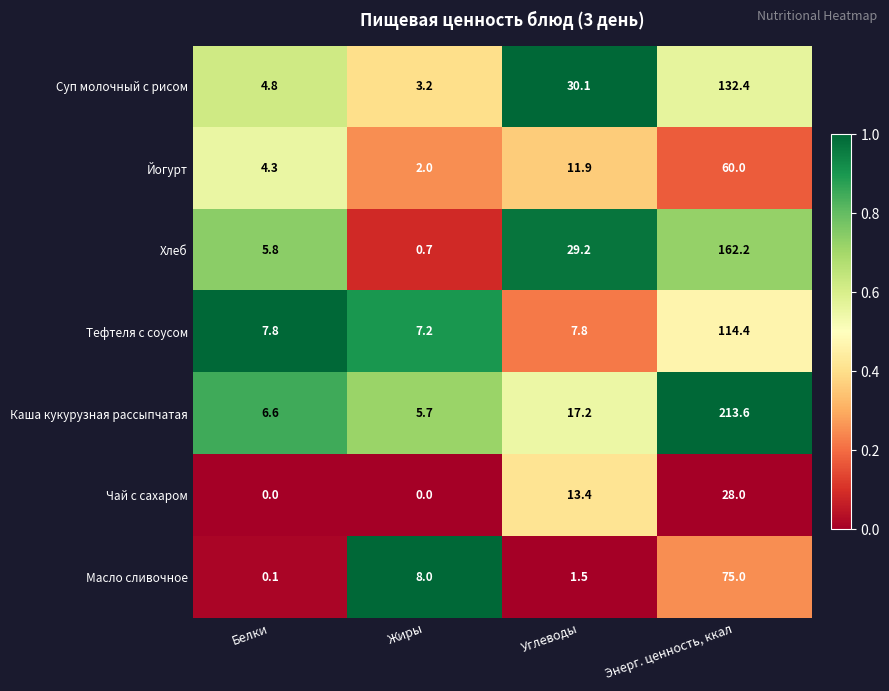

Rank the series by their maximum value, from highest to lowest.

Каша кукурузная рассыпчатая, Хлеб, Суп молочный с рисом, Тефтеля с соусом, Масло сливочное, Йогурт, Чай с сахаром